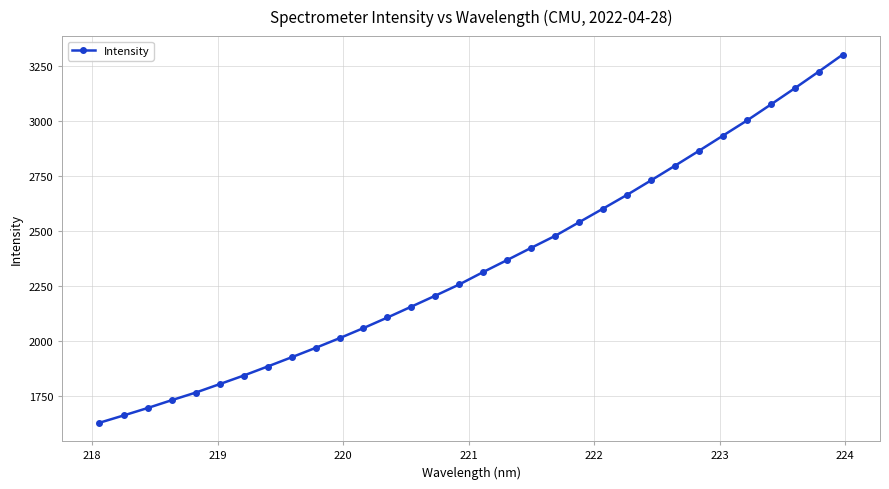

What is the smallest value displayed?

1628.9